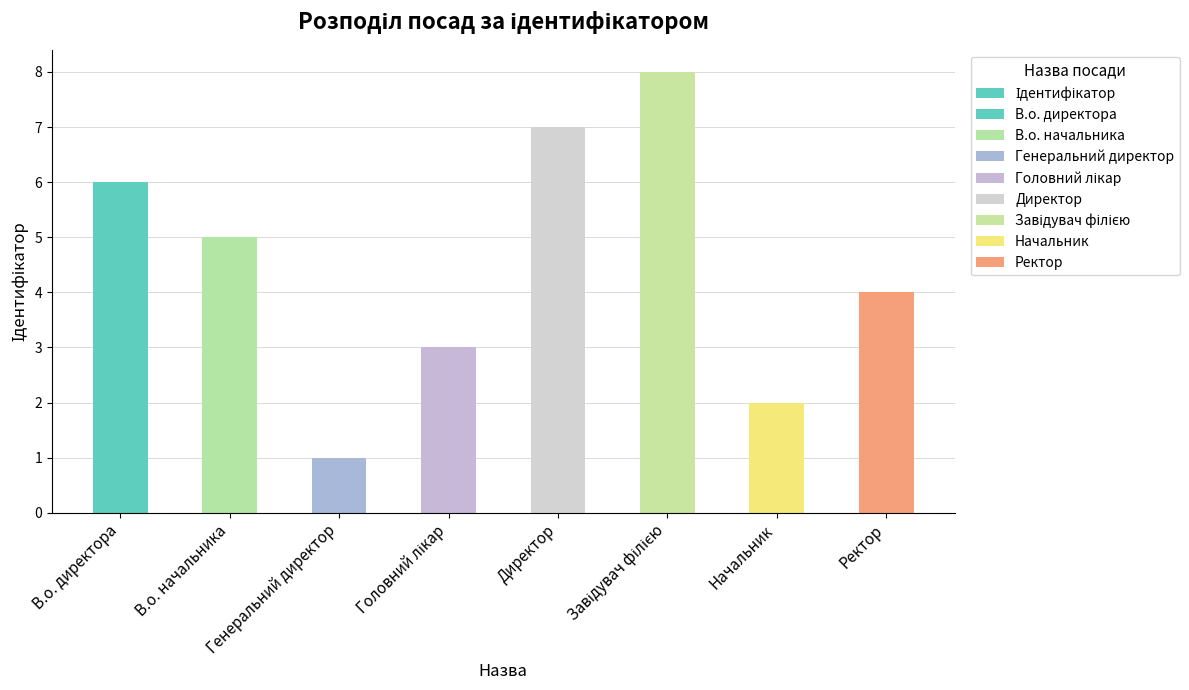

What is the label of the 4th bar from the right?

Директор